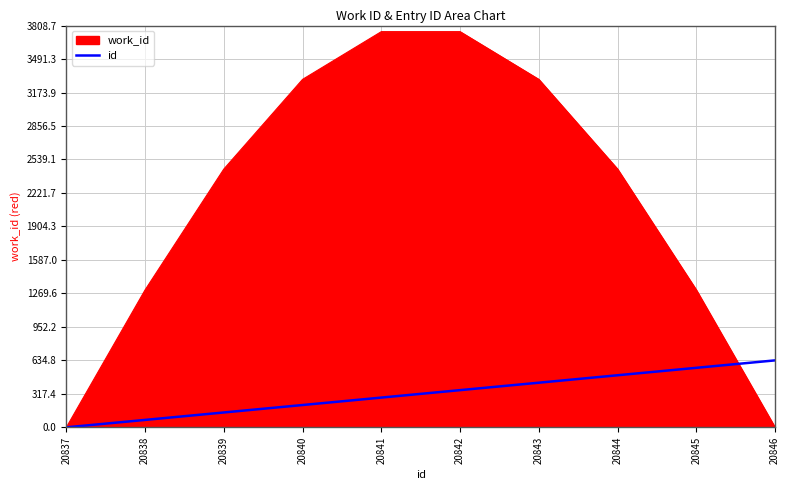

Does the chart have visible grid lines?

Yes